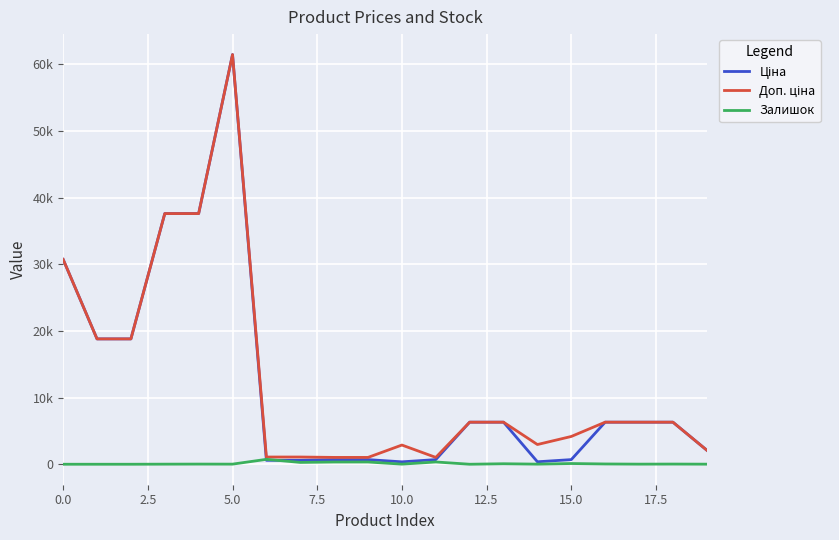

Does the chart have visible grid lines?

Yes